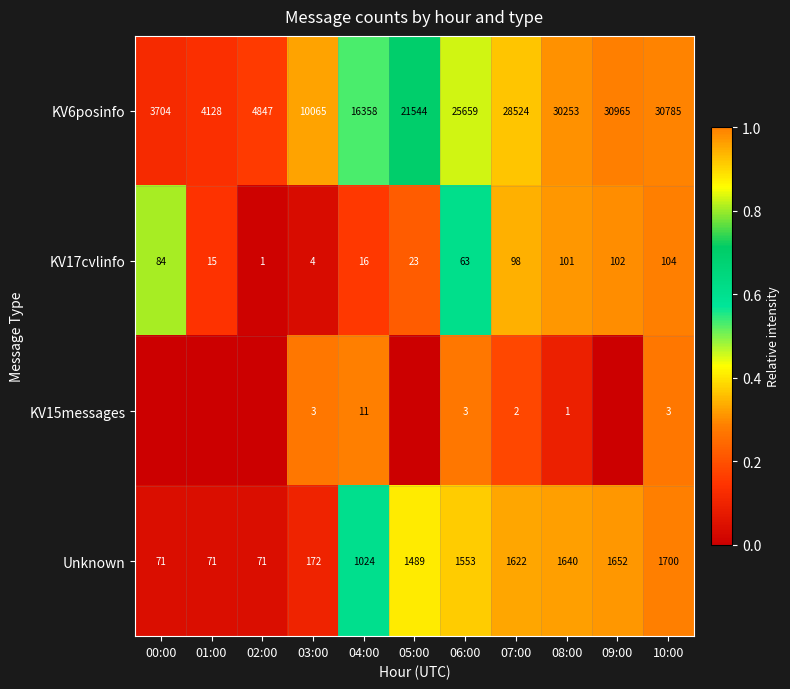

What is the spread (max minus min) of values at 07:00?

28522